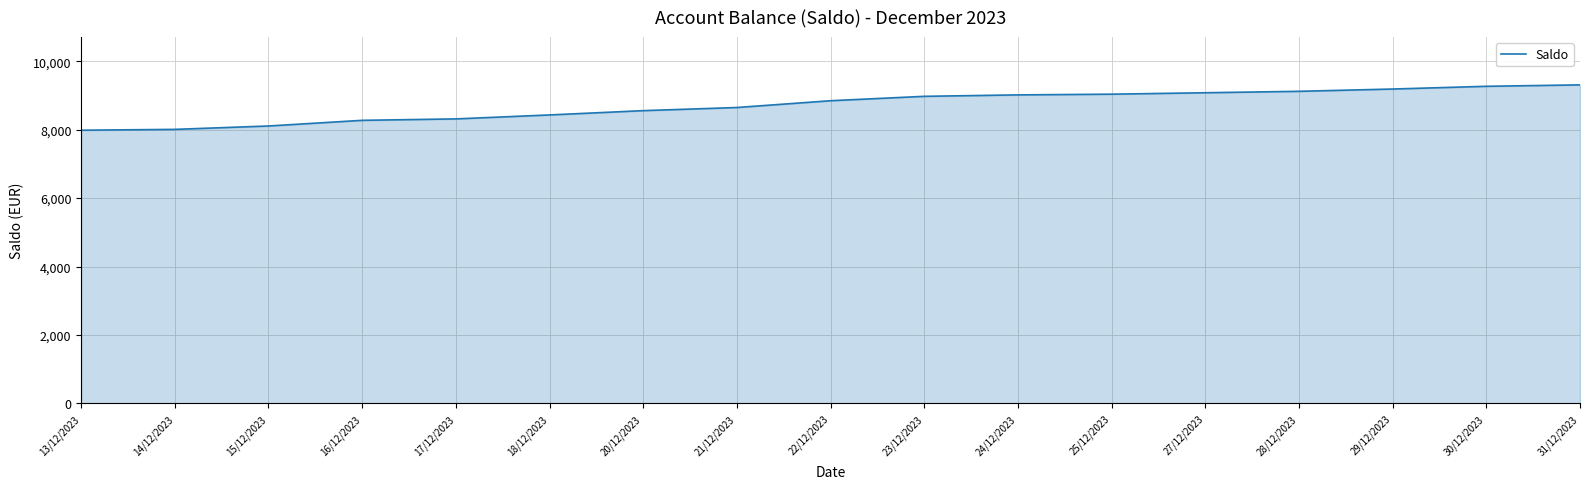

How many lines are shown in the chart?

1